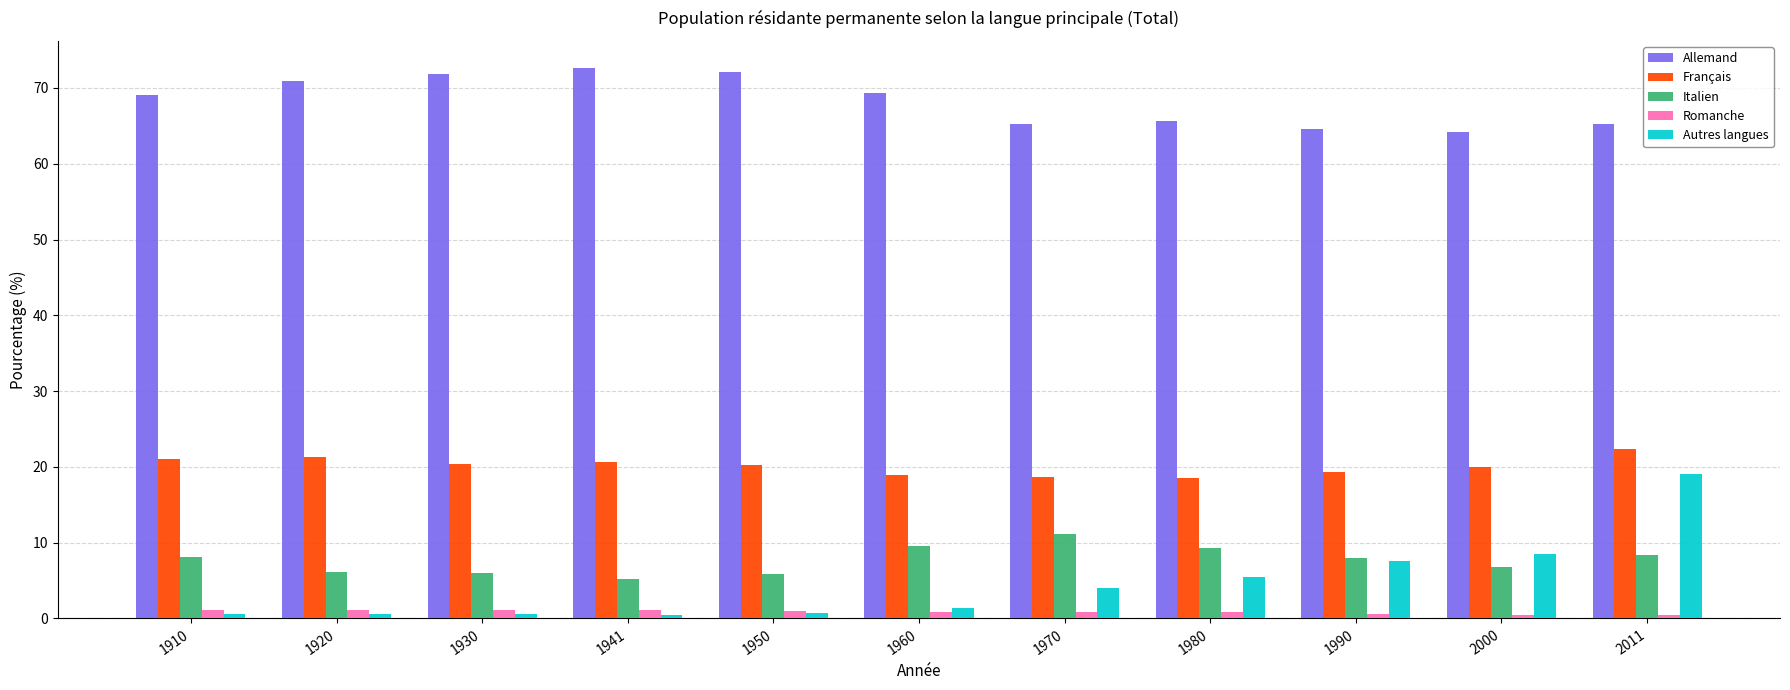

Is the value of Italien at 1941 greater than the value of Autres langues at 1960?

Yes